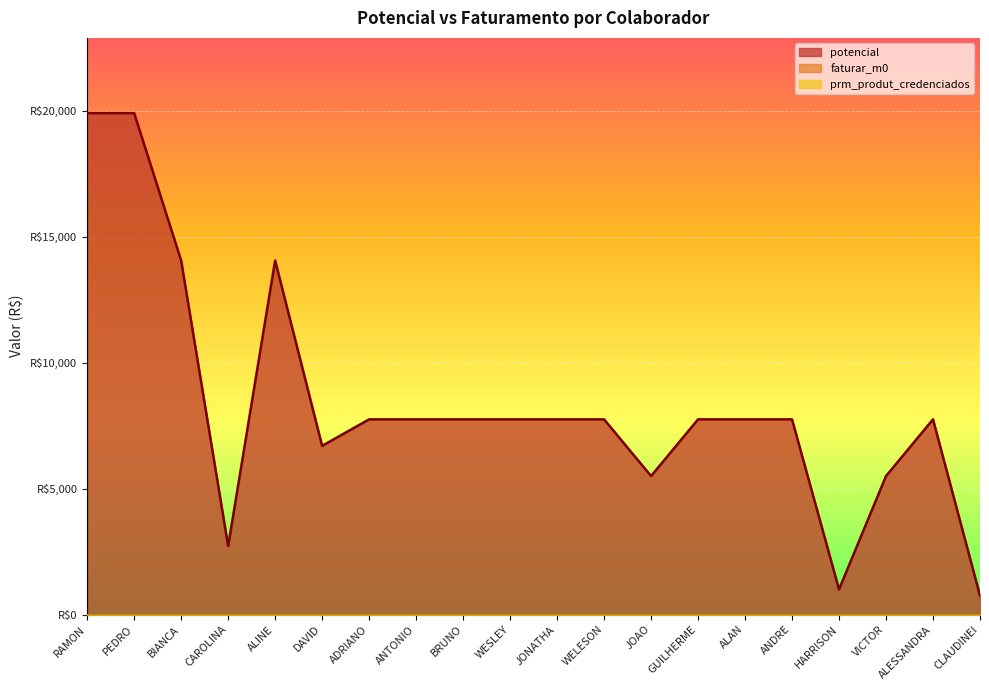

What is the sum of the potencial values at PEDRO and ADRIANO?

27657.8